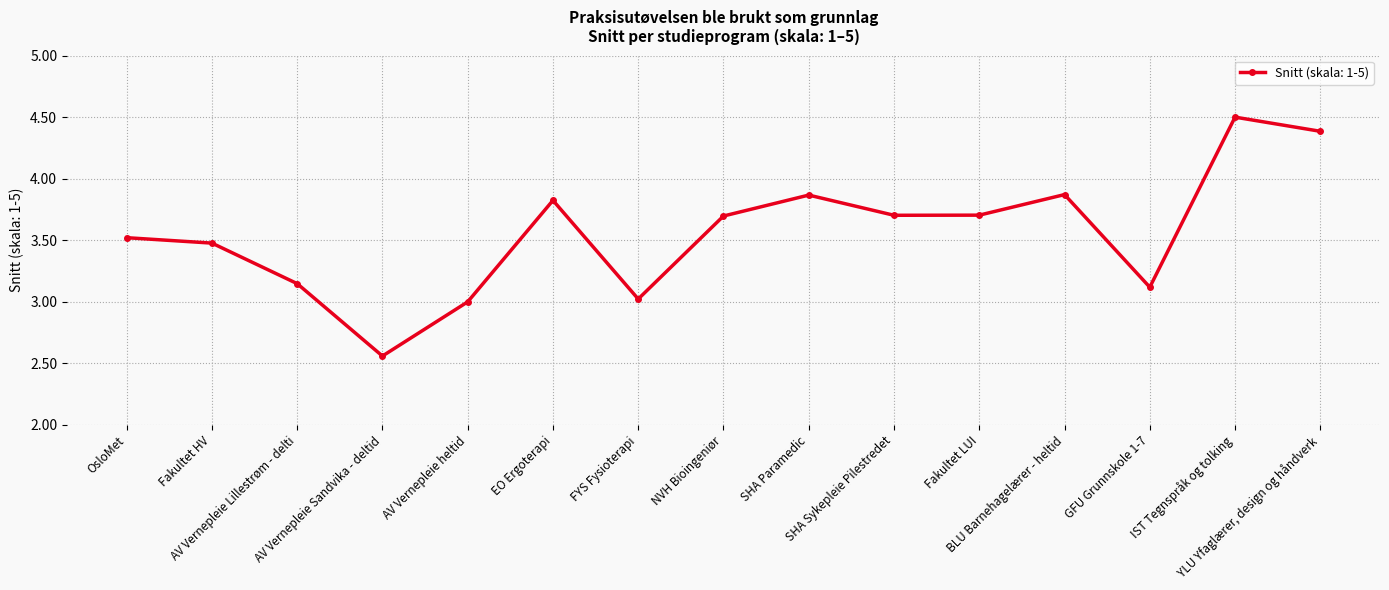

True or false: there are more than 2 points higher than both neighbors.

True